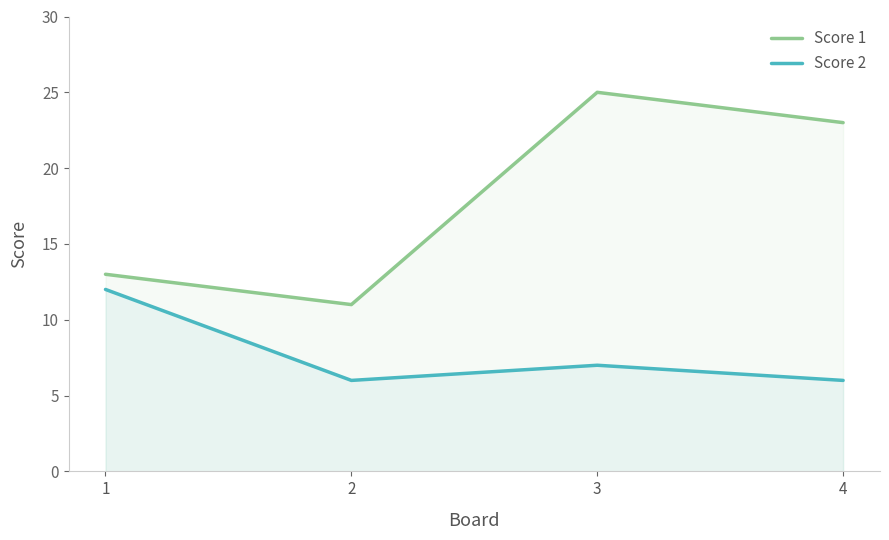

How many data points in Score 2 are less than 7?

2